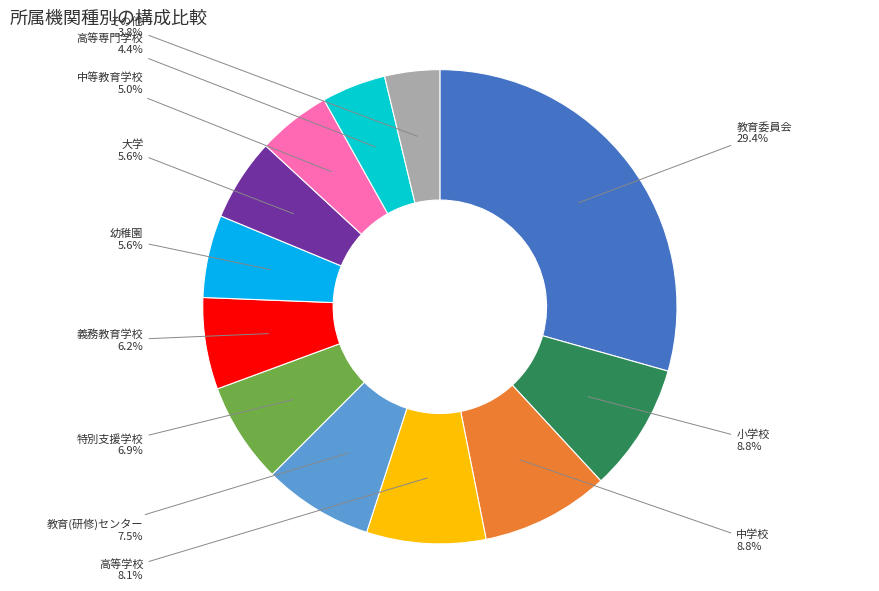

Is there any slice that represents more than half of the pie?

No